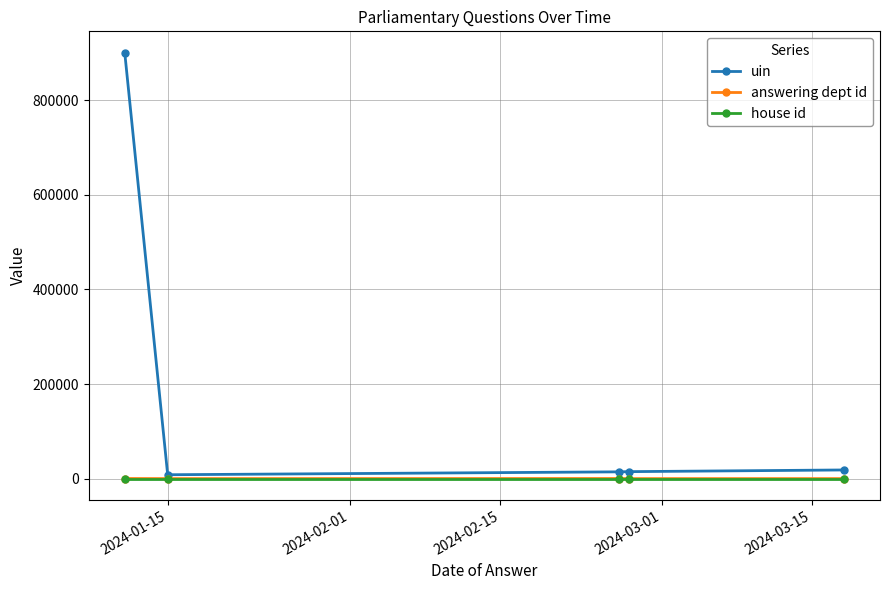

What are all the series names shown in the legend?

uin, answering dept id, house id